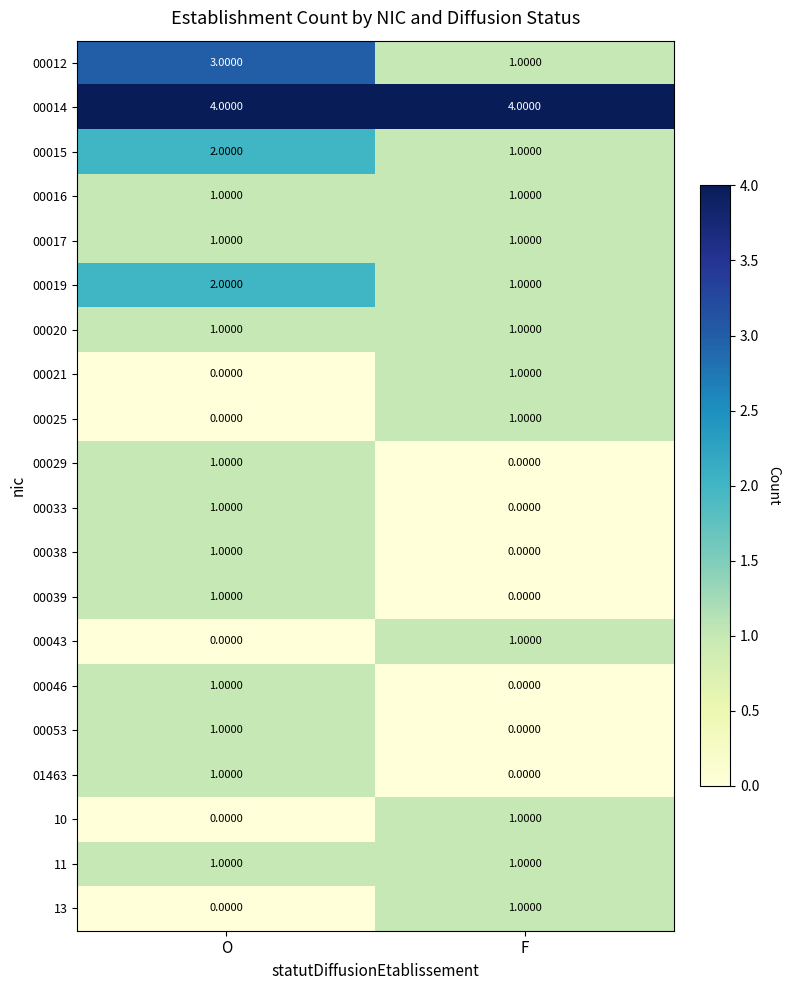

Which series has the widest spread of values?

00012